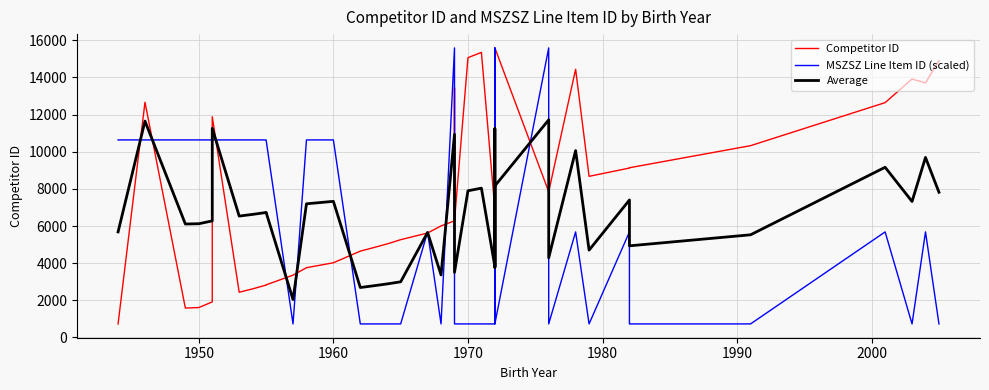

What are all the series names shown in the legend?

Competitor ID, MSZSZ Line Item ID (scaled), Average